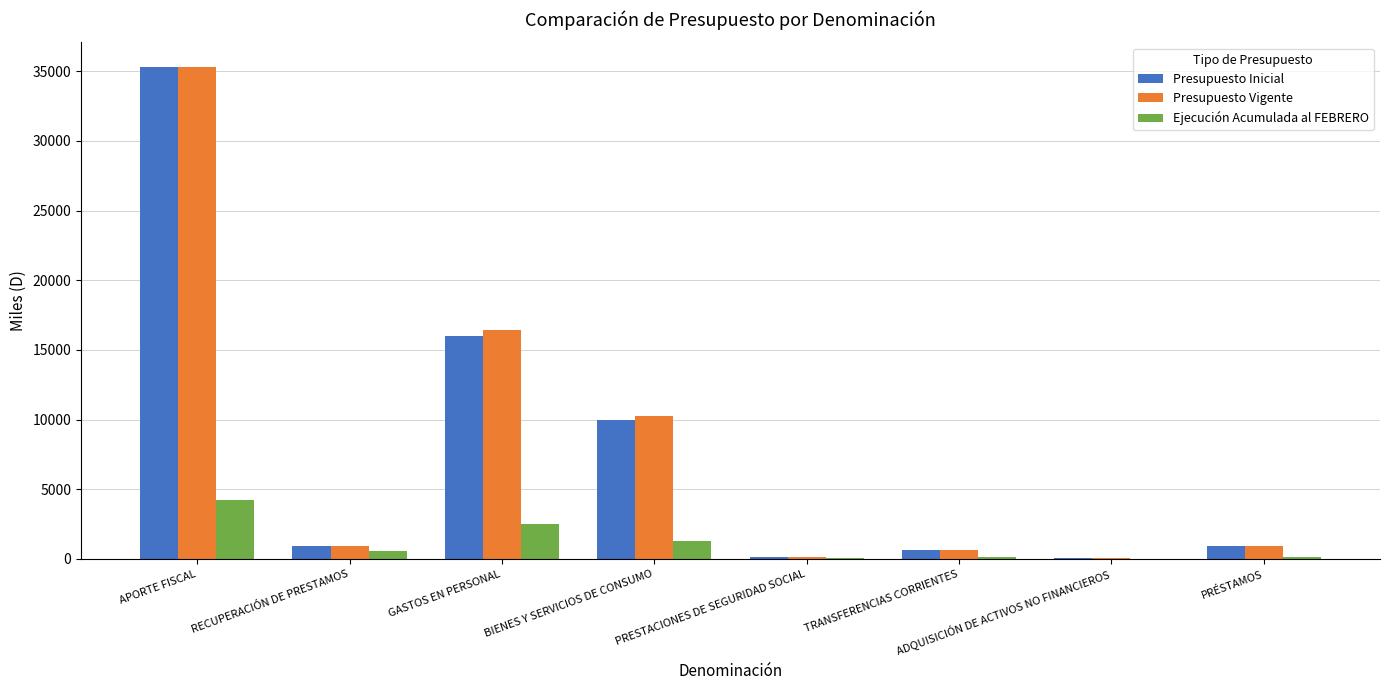

At which category is the sum across all series the highest?

APORTE FISCAL